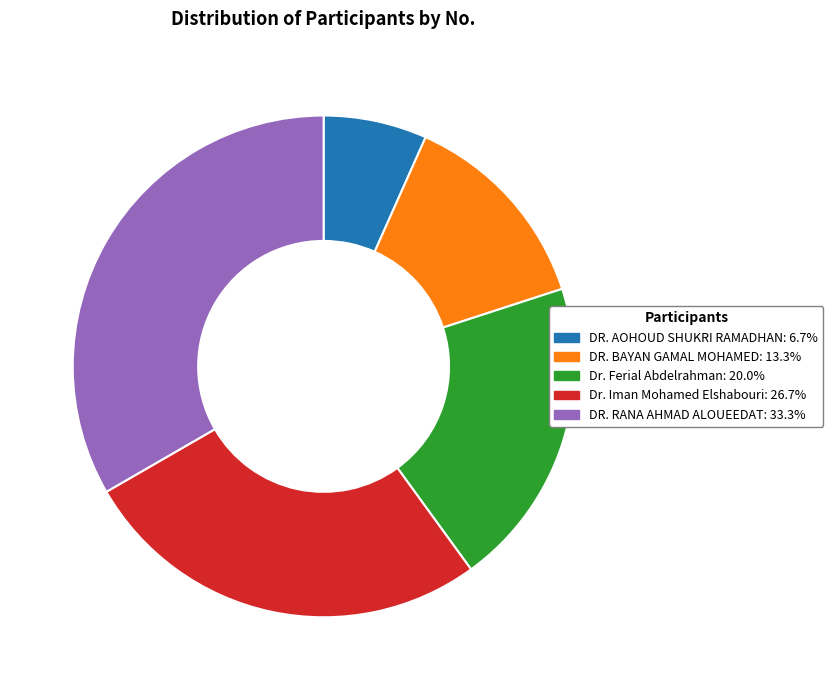

Combined, do DR. RANA AHMAD ALOUEEDAT and Dr. Ferial Abdelrahman account for over 50%?

Yes